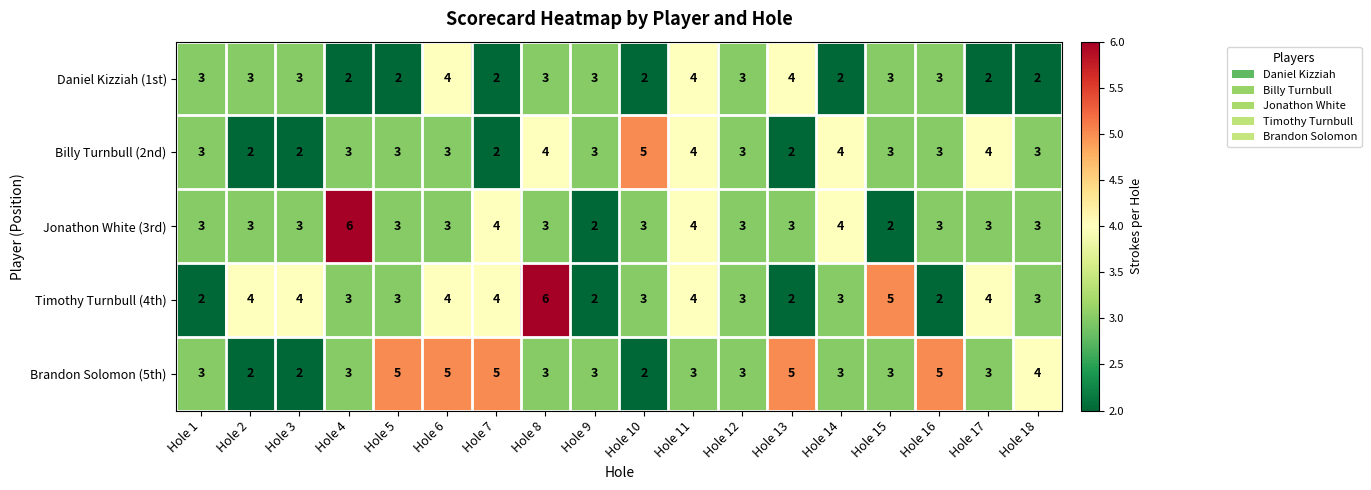

How many series are shown in this chart?

5